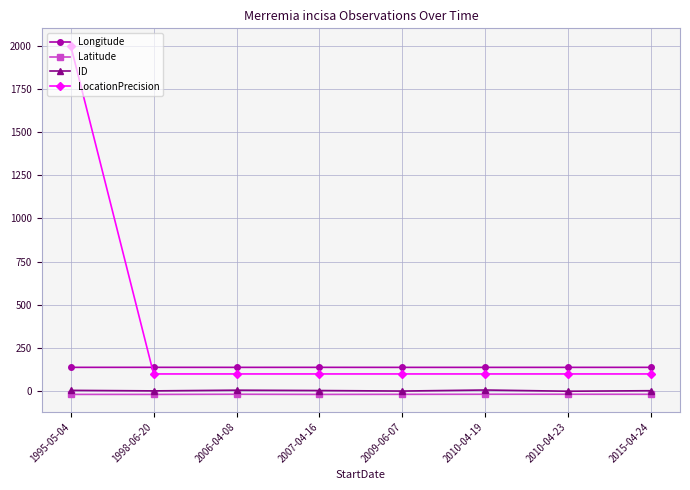

What is the average value of the Latitude series?

-18.0